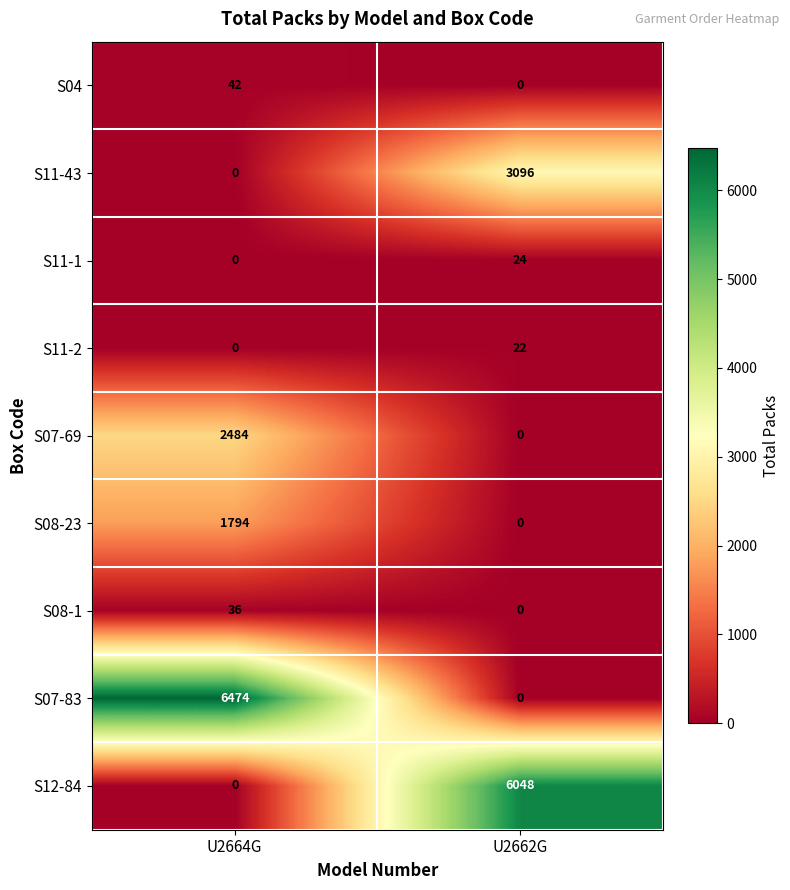

What is the difference between the maximum and minimum values in the S08-1 series?

36